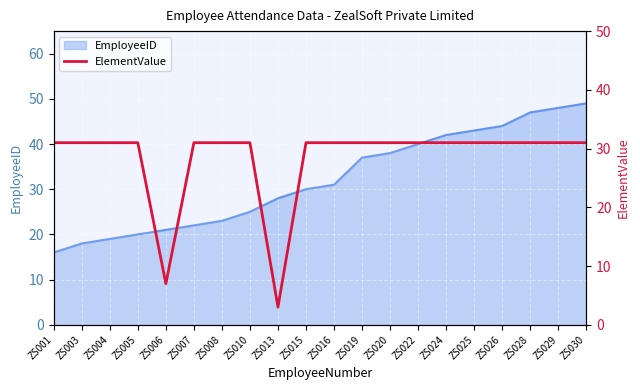

What is the value of the 5th point from the left?

7